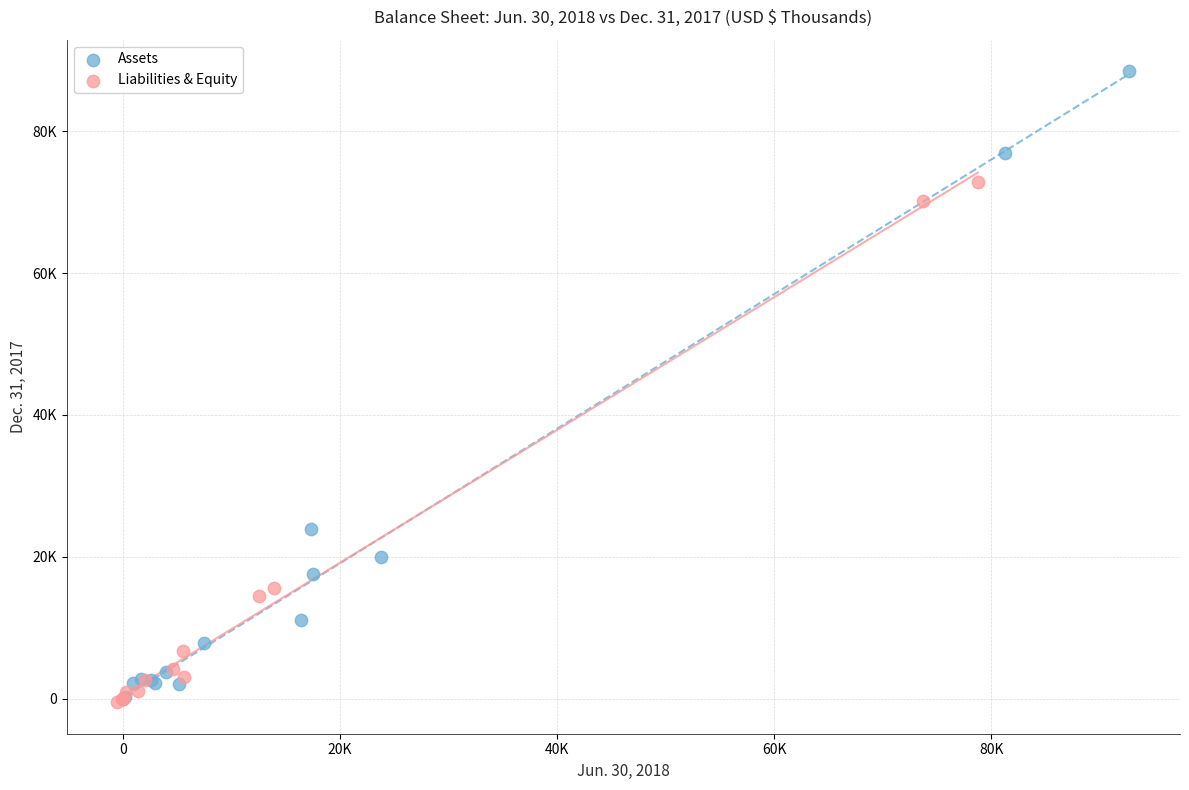

What are all the series names shown in the legend?

Assets, Liabilities & Equity